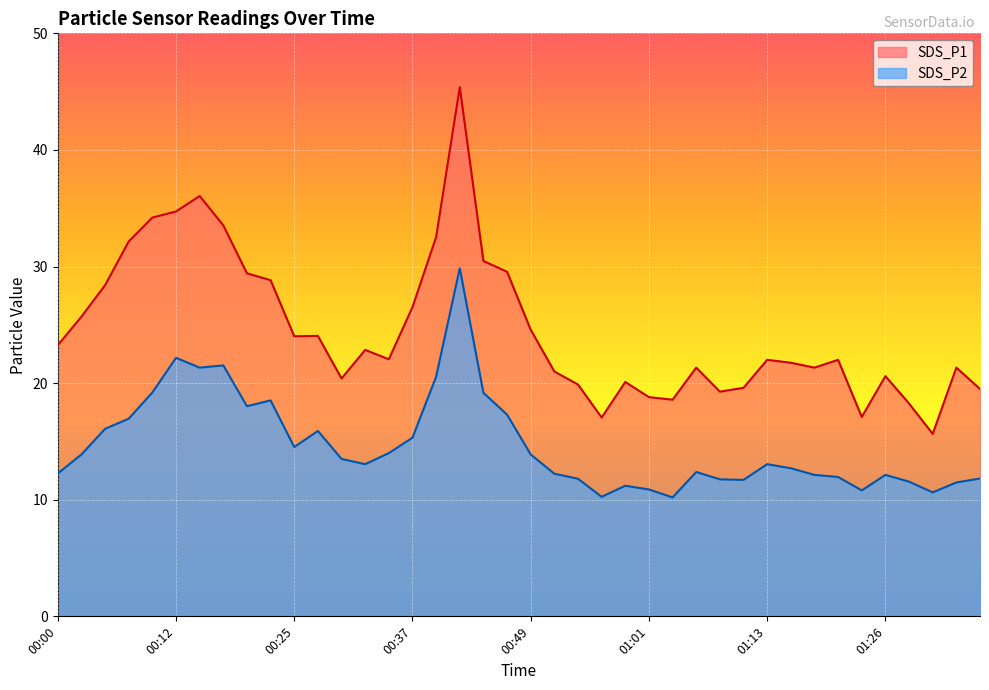

Rank the series by their maximum value, from lowest to highest.

SDS_P2, SDS_P1